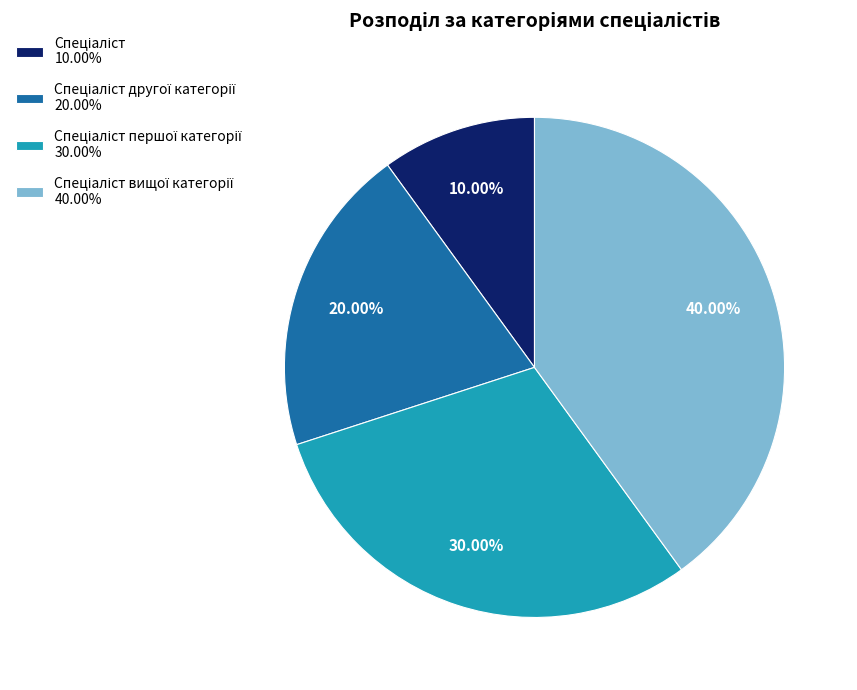

Is there any slice that represents more than half of the pie?

No